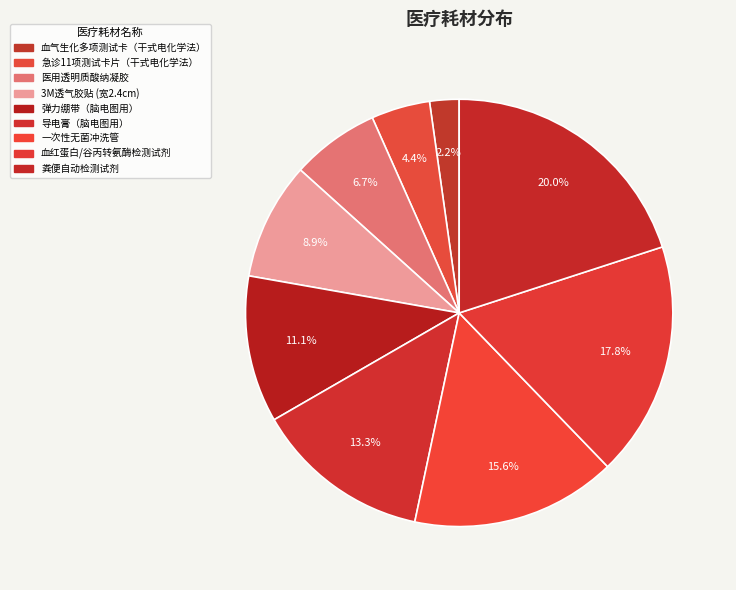

Between 弹力绷带（脑电图用） and 医用透明质酸纳凝胶, which is larger?

弹力绷带（脑电图用）